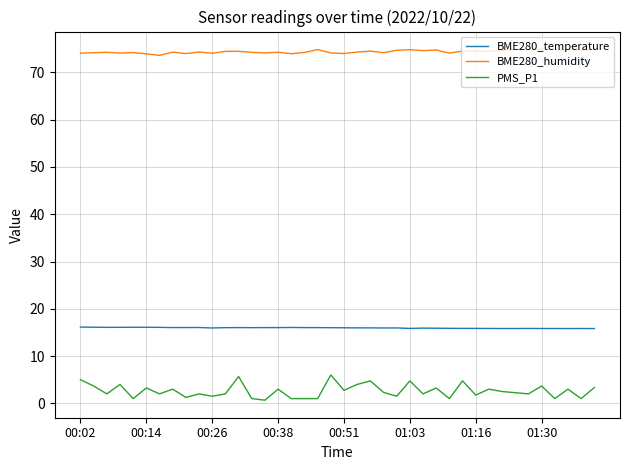

Which series has the largest total across all categories?

BME280_humidity